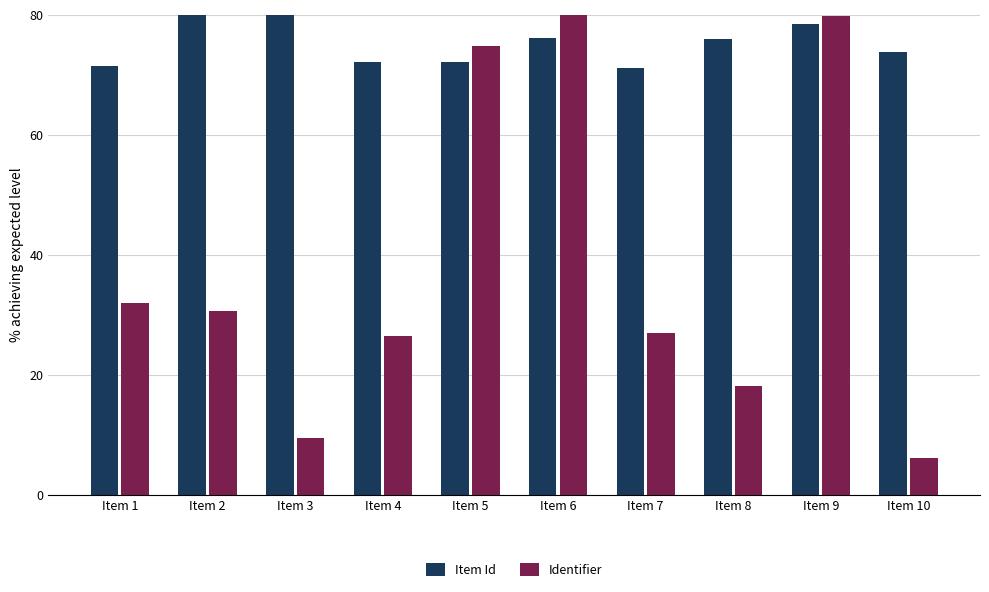

How many bars are there in each group?

2